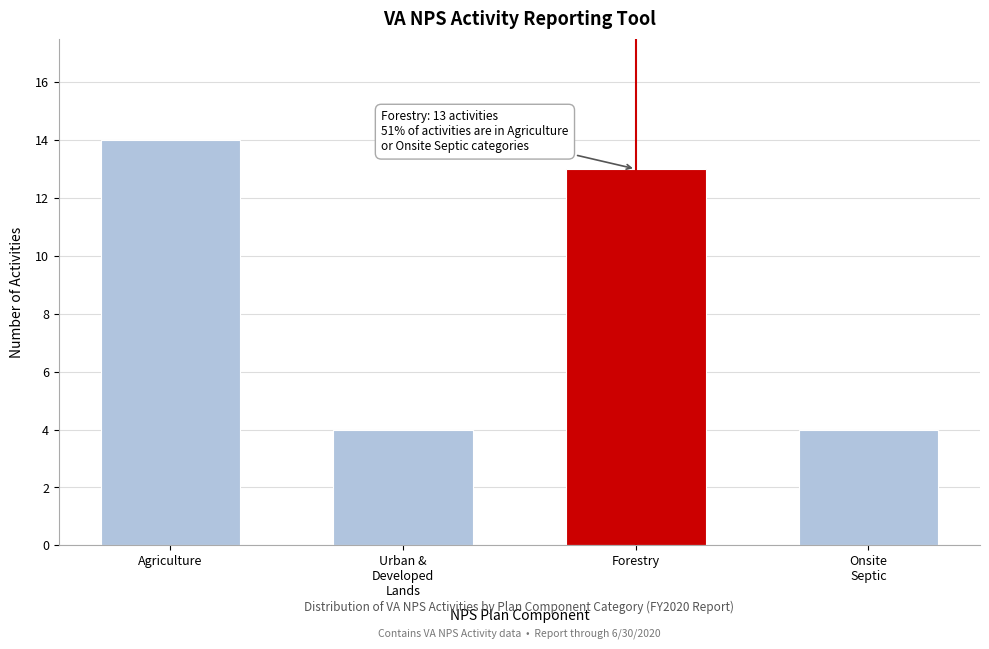

Reading right to left, what are all the values shown in this chart?

4	13	4	14